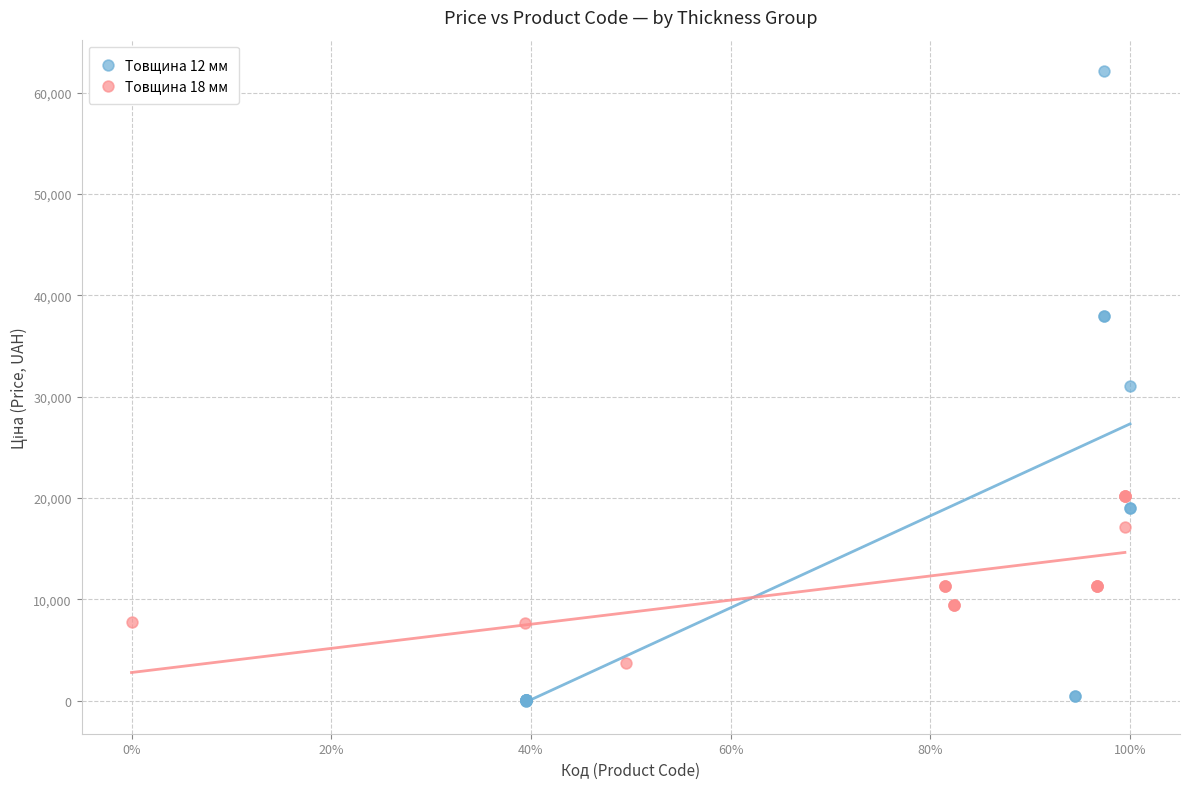

Which series reaches the minimum Y coordinate?

Товщина 12 мм